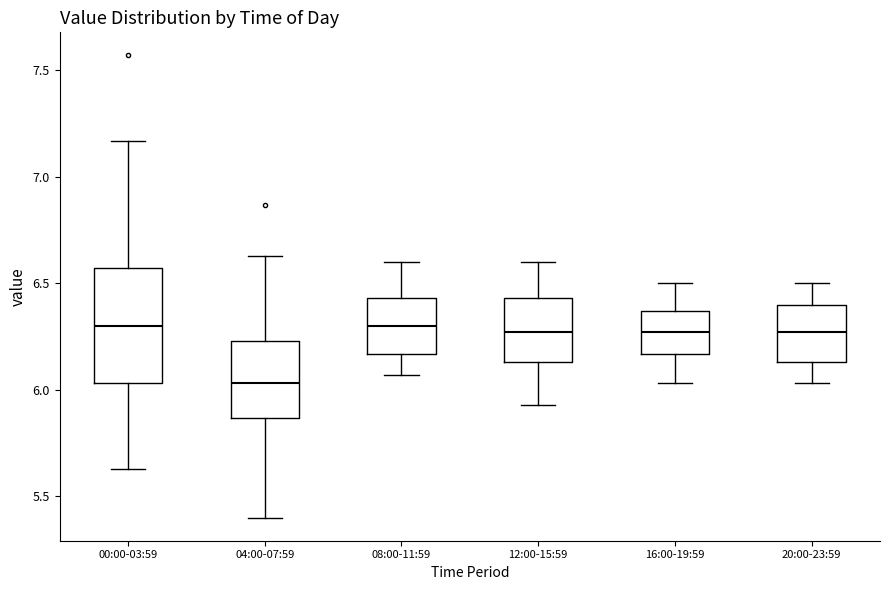

Where does the lower whisker of the box for 16:00-19:59 end on the y-axis? The values are not printed on the chart, so give them approximately, as read against the axis.

6.05